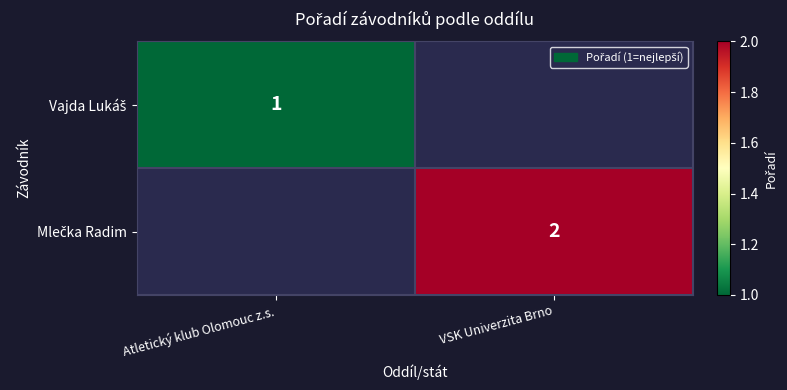

Which series has the widest spread of values?

Vajda Lukáš